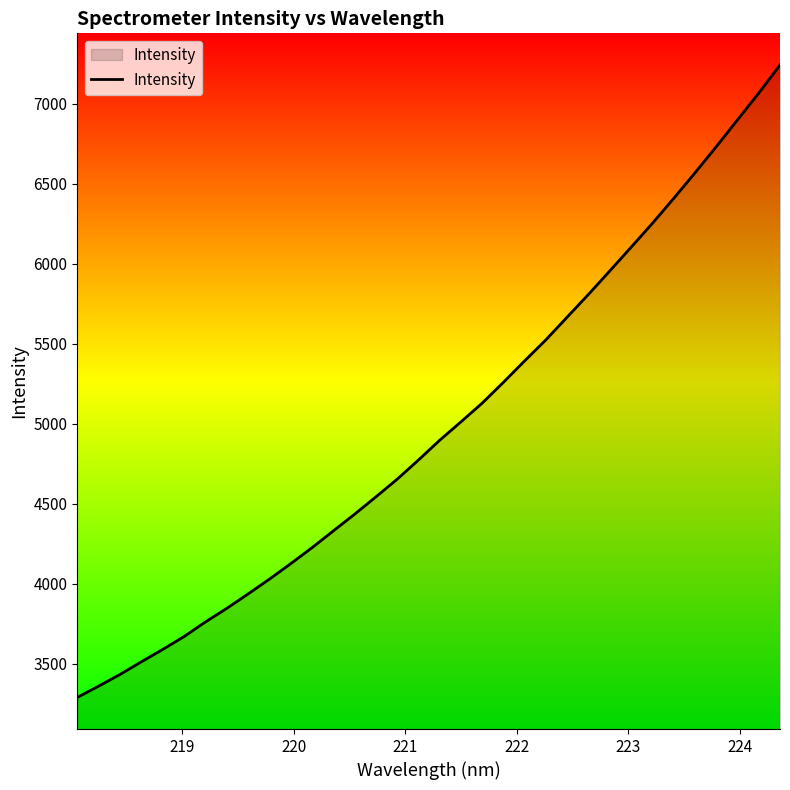

How many lines are shown in the chart?

1